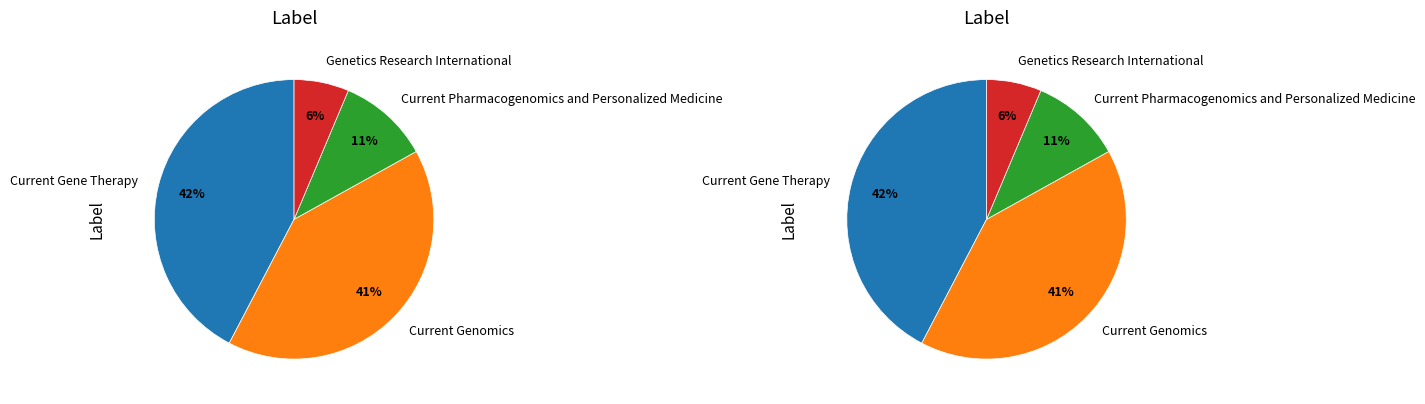

To the nearest percent, what is the combined percentage of Genetics Research International and Current Genomics?

47%